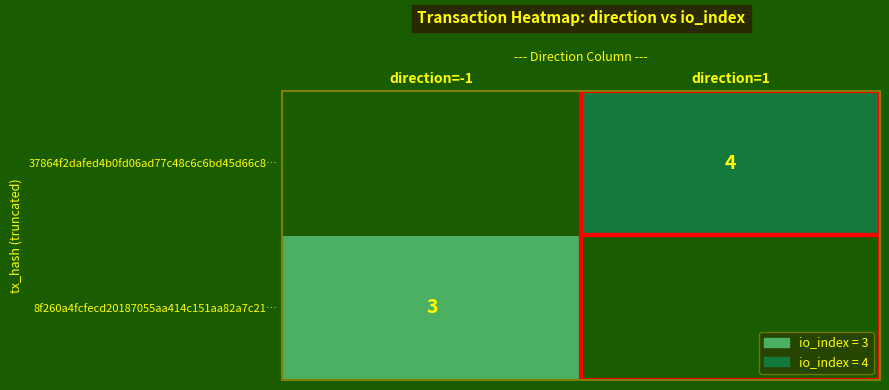

Which series has the largest range (max minus min)?

8f260a4fcfecd20187055aa414c151aa82a7c21